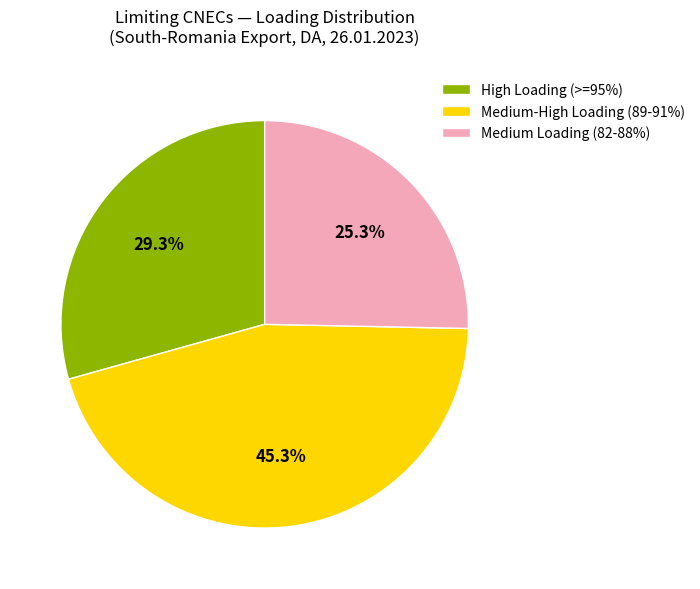

Is there any slice that represents more than half of the pie?

No